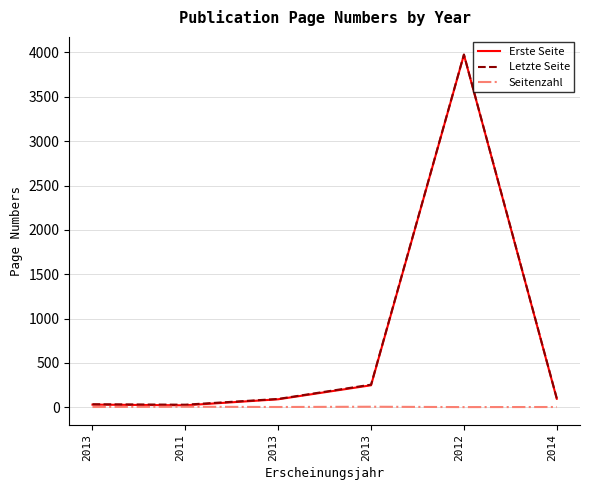

How many lines are shown in the chart?

3